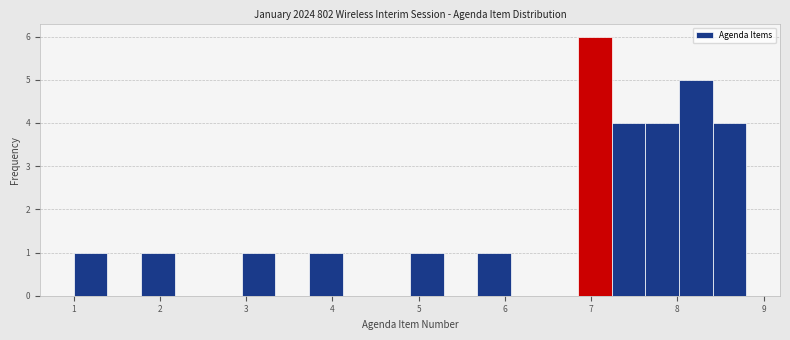

Read against the x-axis, roughly where is the centre of the tallest bar?

7.0